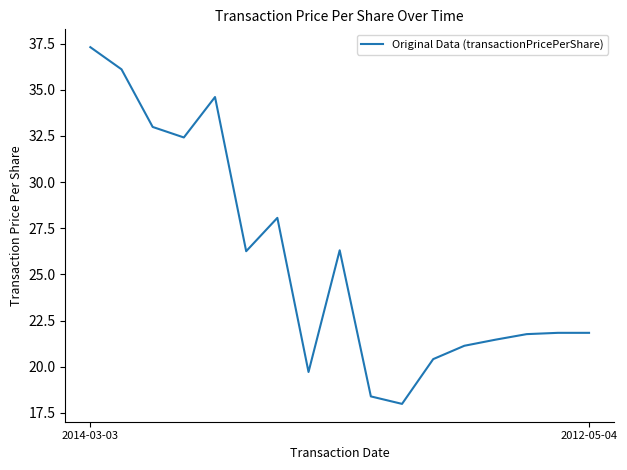

What is the difference between the maximum and minimum values?

19.3